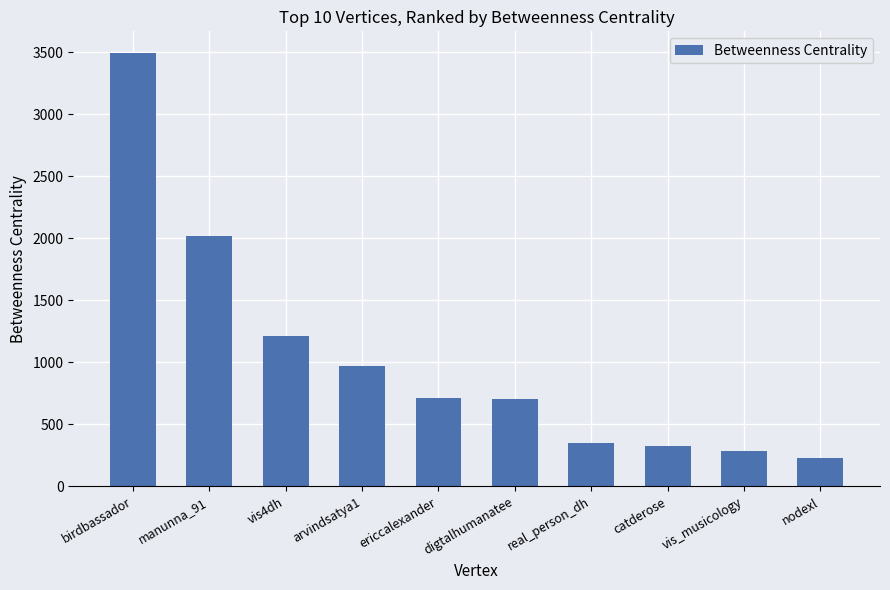

Approximately how many times larger is the value at arvindsatya1 compared to nodexl?

4.2